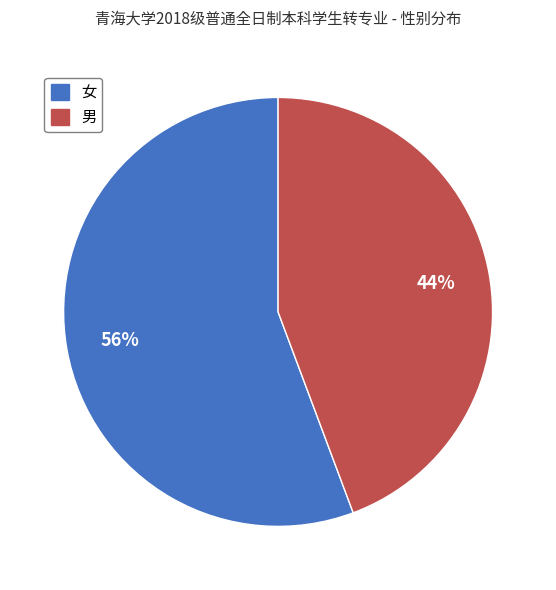

What is the ratio of the value at 女 to the value at 男?

1.3